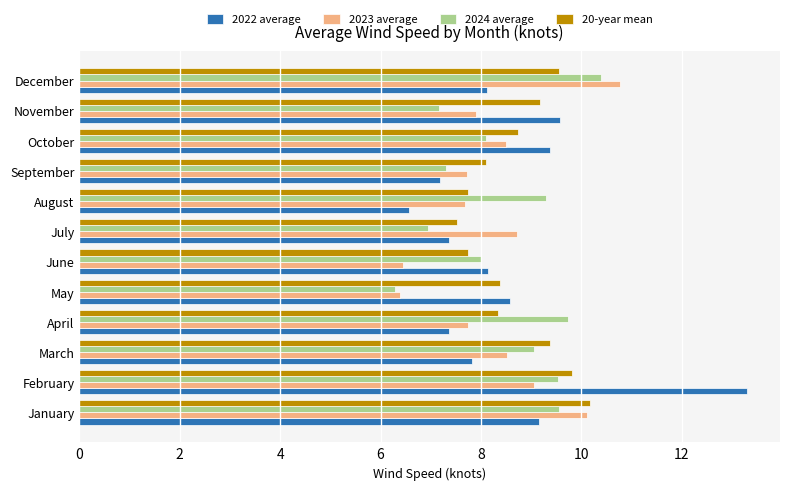

Which series changed the most between March and May?

2024 average